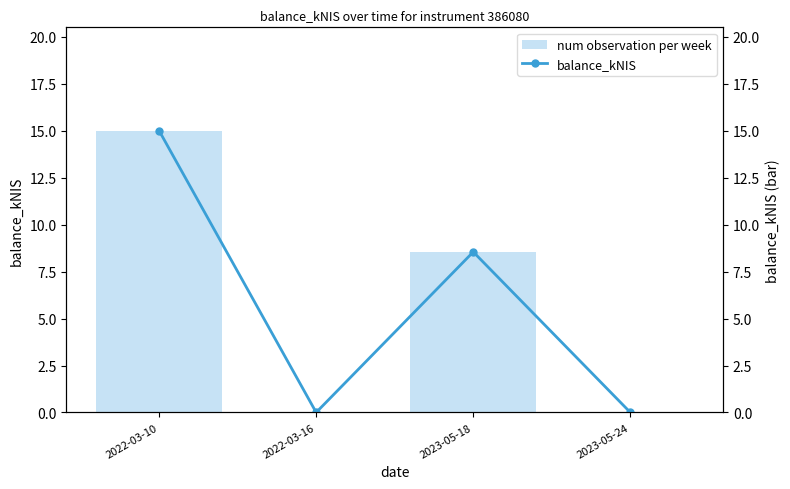

Rank the categories by balance_kNIS value from highest to lowest.

2022-03-10, 2023-05-18, 2022-03-16, 2023-05-24